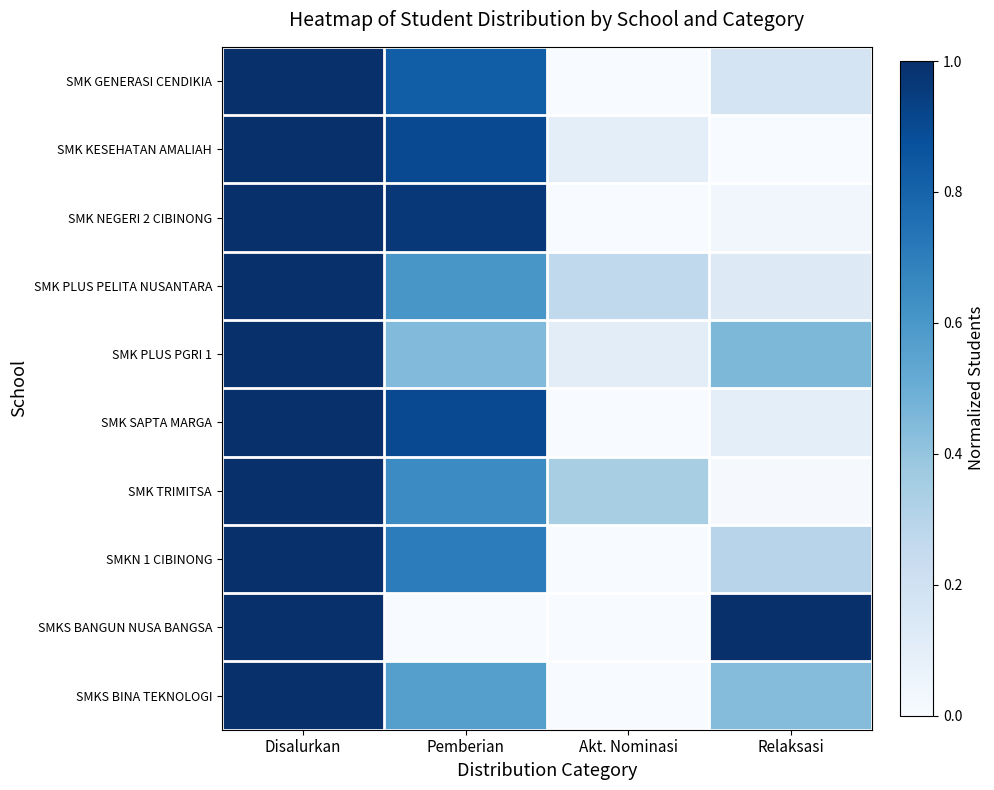

Reading left to right, list all the values displayed in this chart.

SMK GENERASI CENDIKIA: Disalurkan=1.0	Pemberian=0.8	Akt. Nominasi=0.0	Relaksasi=0.2
SMK KESEHATAN AMALIAH: Disalurkan=1.0	Pemberian=0.9	Akt. Nominasi=0.1	Relaksasi=0.0
SMK NEGERI 2 CIBINONG: Disalurkan=1.0	Pemberian=1.0	Akt. Nominasi=0.0	Relaksasi=0.0
SMK PLUS PELITA NUSANTARA: Disalurkan=1.0	Pemberian=0.6	Akt. Nominasi=0.3	Relaksasi=0.1
SMK PLUS PGRI 1: Disalurkan=1.0	Pemberian=0.4	Akt. Nominasi=0.1	Relaksasi=0.5
SMK SAPTA MARGA: Disalurkan=1.0	Pemberian=0.9	Akt. Nominasi=0.0	Relaksasi=0.1
SMK TRIMITSA: Disalurkan=1.0	Pemberian=0.6	Akt. Nominasi=0.3	Relaksasi=0.0
SMKN 1 CIBINONG: Disalurkan=1.0	Pemberian=0.7	Akt. Nominasi=0.0	Relaksasi=0.3
SMKS BANGUN NUSA BANGSA: Disalurkan=1.0	Pemberian=0.0	Akt. Nominasi=0.0	Relaksasi=1.0
SMKS BINA TEKNOLOGI: Disalurkan=1.0	Pemberian=0.6	Akt. Nominasi=0.0	Relaksasi=0.4